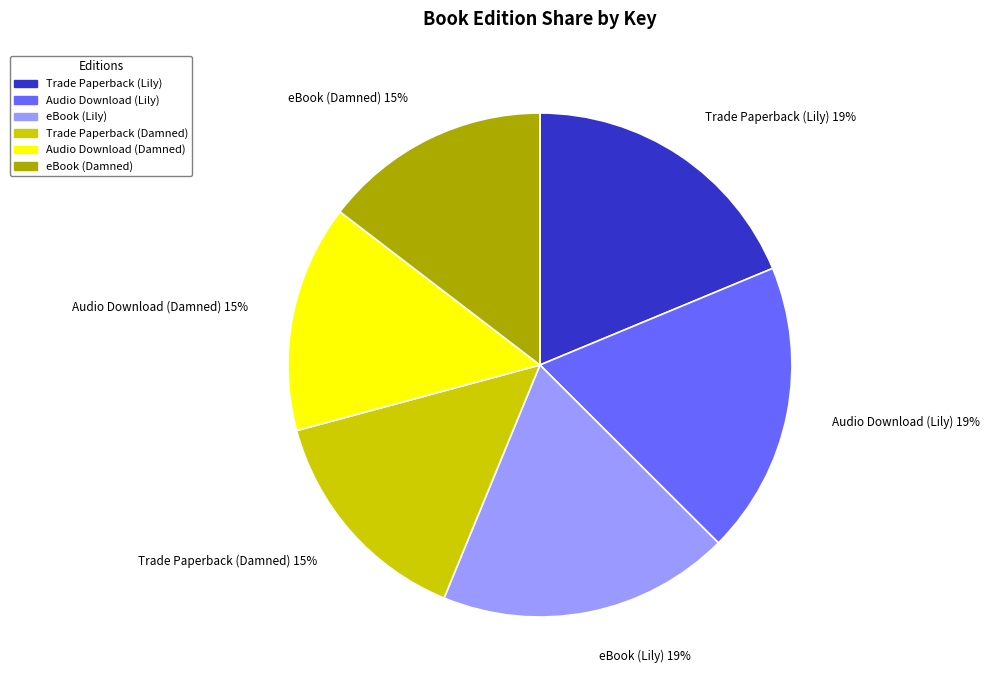

Approximately how many times larger is the value at Trade Paperback (Lily) compared to eBook (Damned)?

1.3